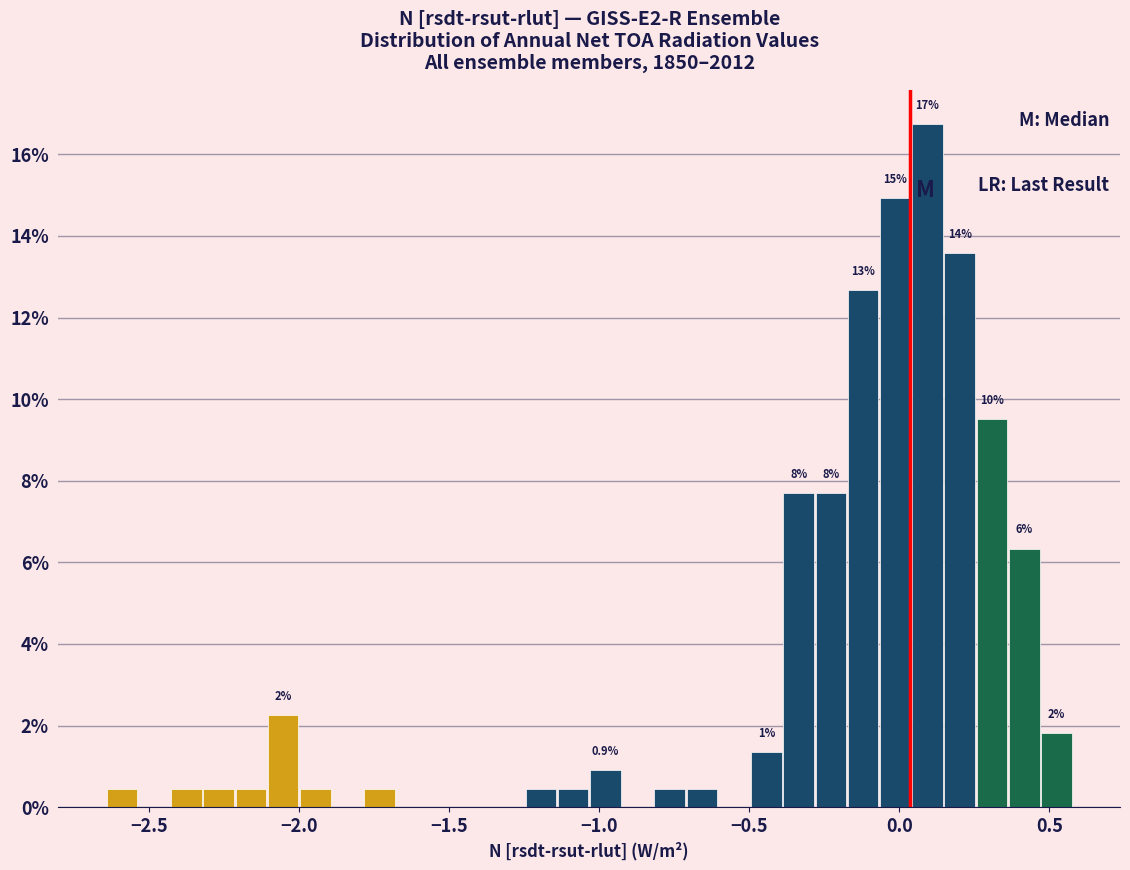

Read against the x-axis, roughly where is the centre of the tallest bar?

0.10